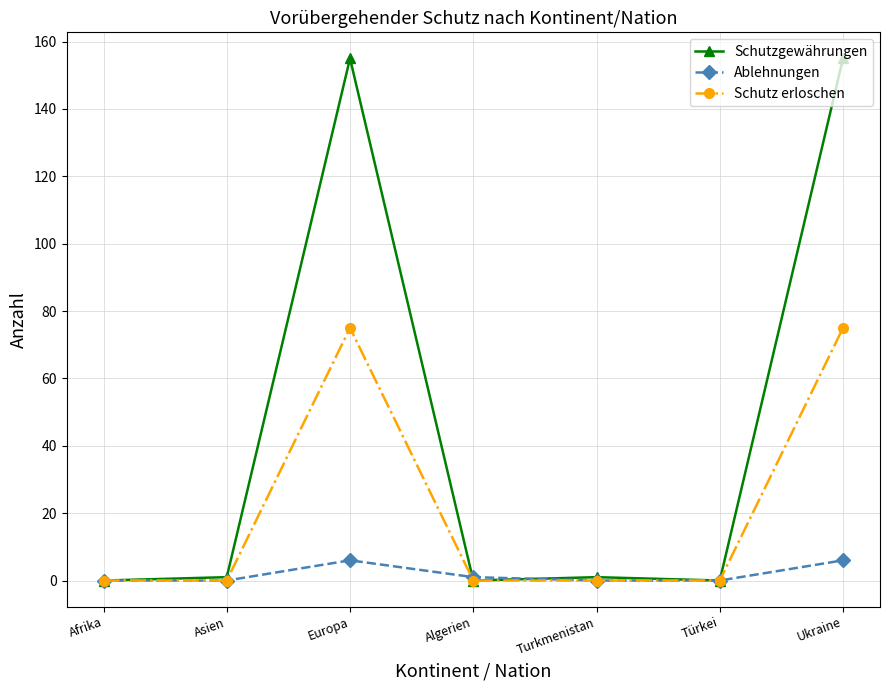

What is the maximum value for Schutzgewährungen?

155